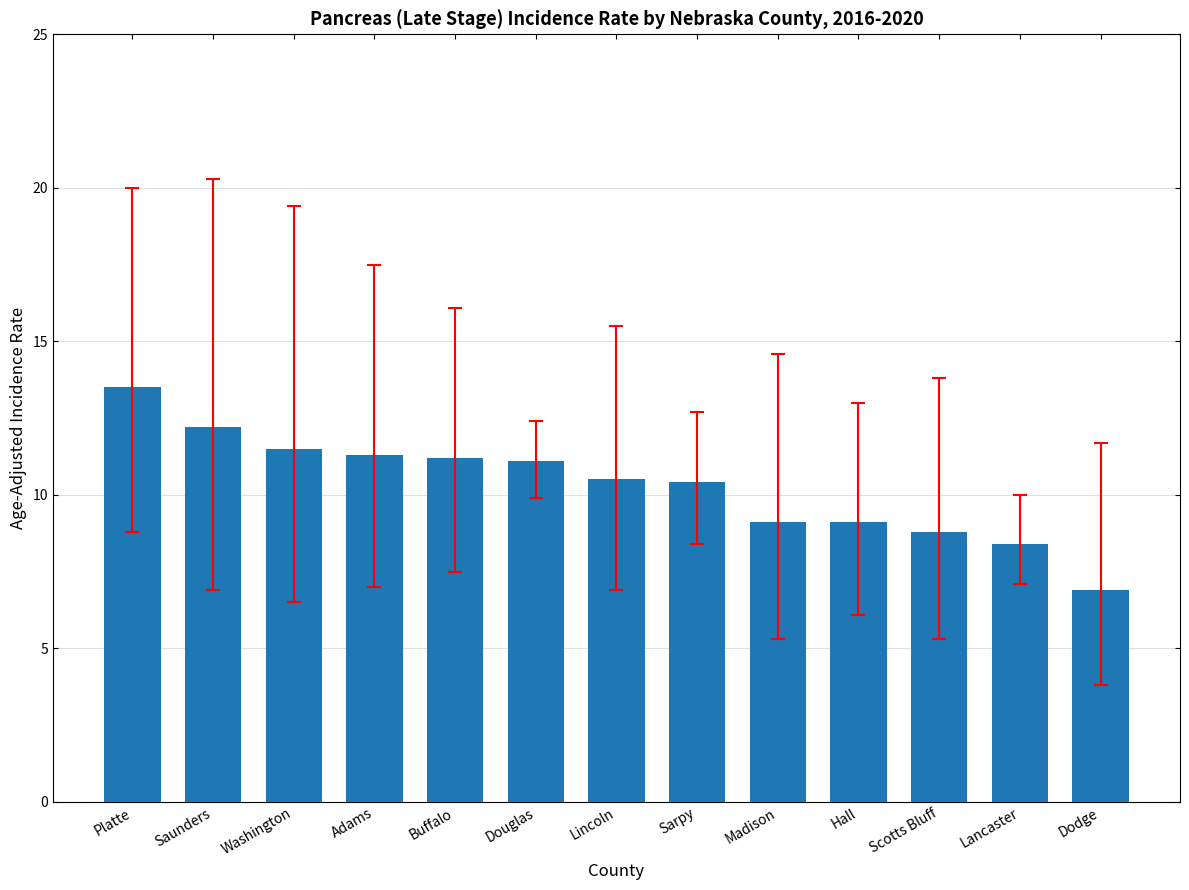

Which category has the lowest value across all series?

Dodge